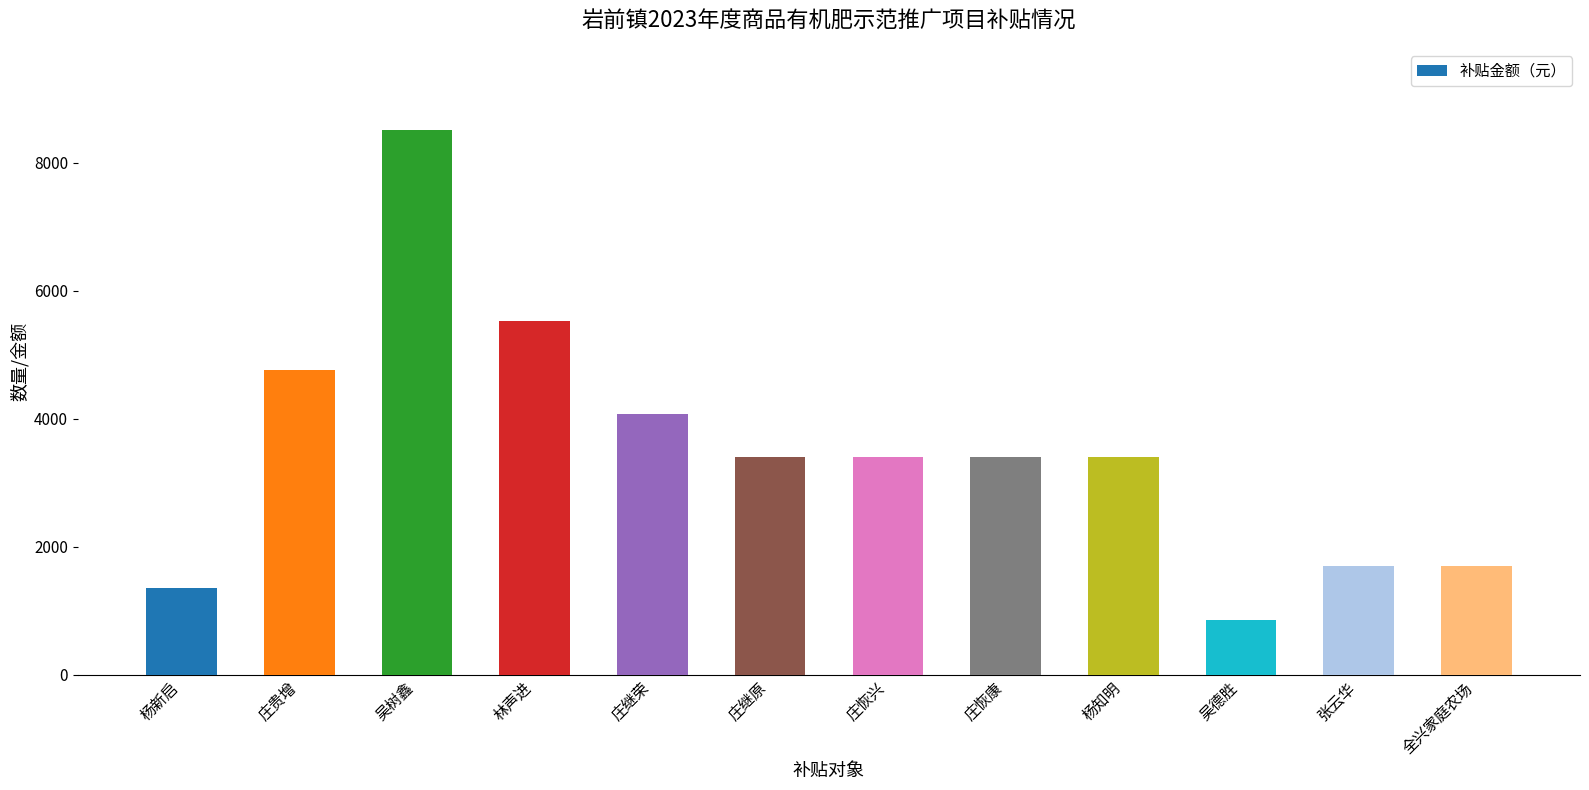

Does the chart contain stacked bars?

No